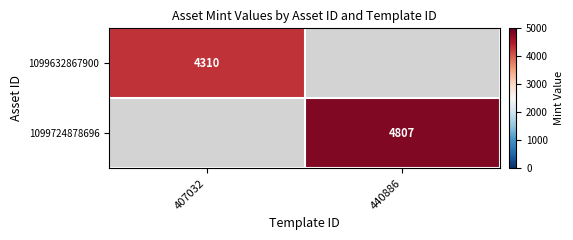

True or false: 1099632867900 has a value of 5913 at 407032.

False